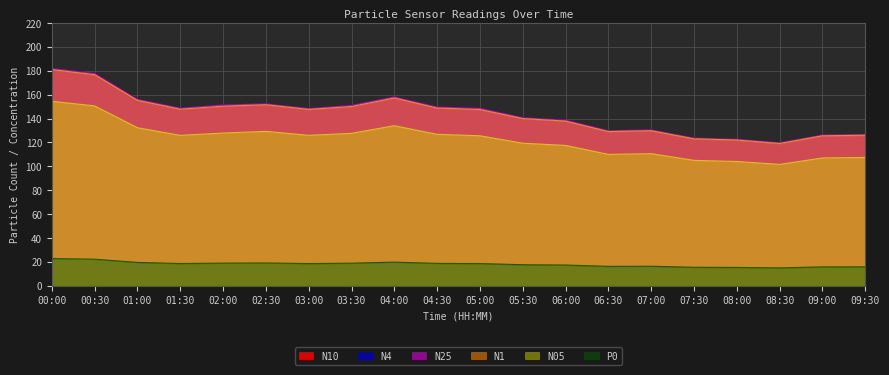

What is the value of the N10 point at the 10th from the left?

149.7